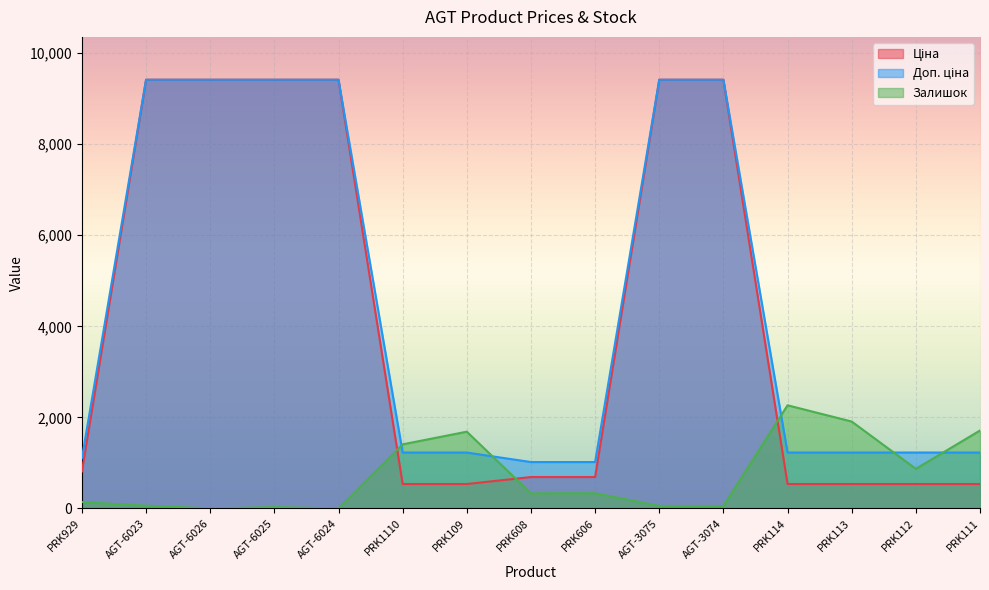

Reading left to right, extract all data points from this chart.

Ціна: 813.0	9416.9	9416.9	9416.9	9416.9	535.4	535.4	689.1	689.1	9416.9	9416.9	535.4	535.4	535.4	535.4
Доп. ціна: 1101.8	9416.9	9416.9	9416.9	9416.9	1227.2	1227.2	1017.8	1017.8	9416.9	9416.9	1227.2	1227.2	1227.2	1227.2
Залишок: 140.0	59.0	0.0	27.0	1.0	1407.0	1685.0	330.0	333.0	54.0	54.0	2265.0	1908.0	869.0	1711.0